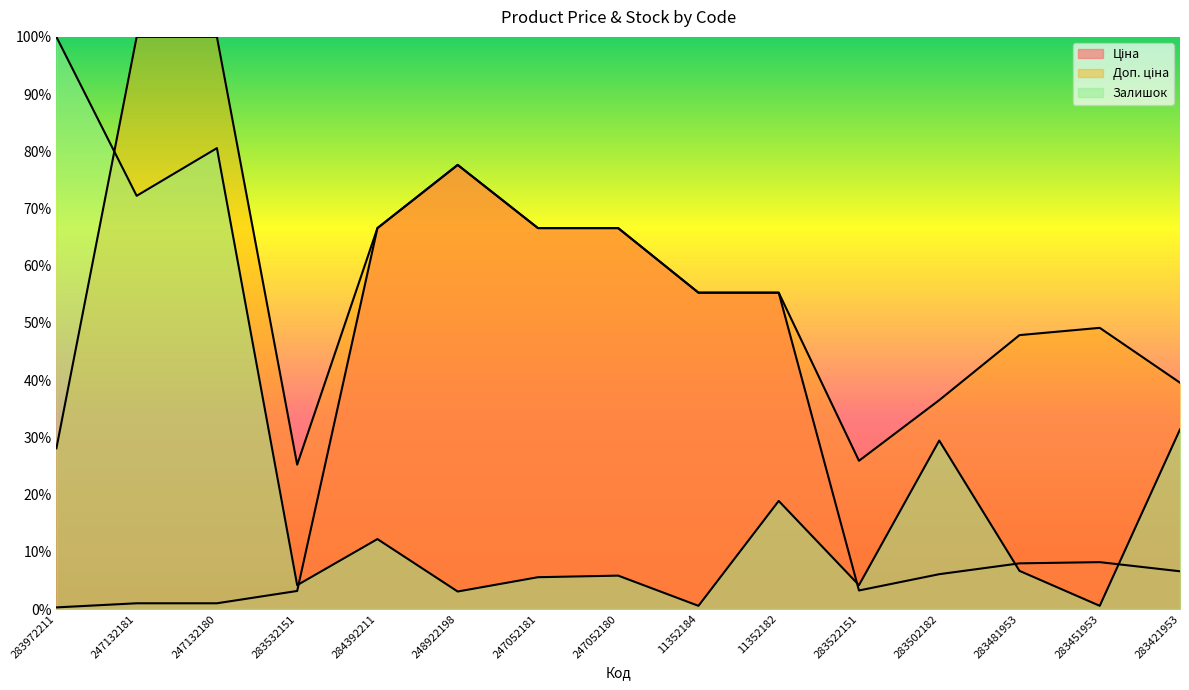

The value of Ціна at 284392211 is 0.3. True or false?

False